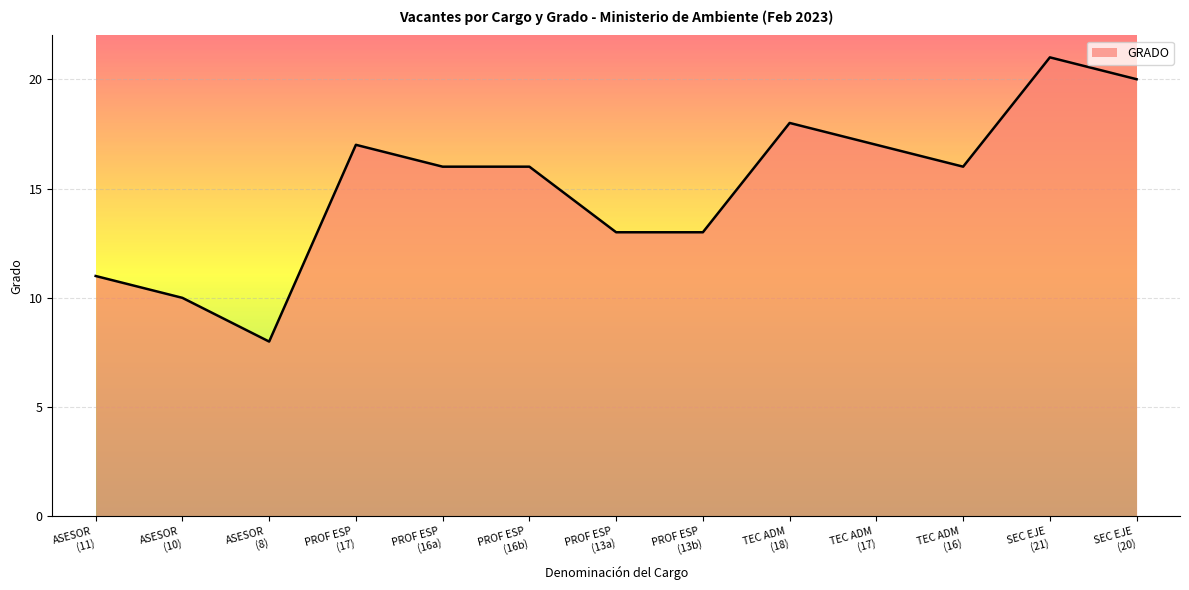

Reading left to right, transcribe all the data shown in this chart.

11	10	8	17	16	16	13	13	18	17	16	21	20